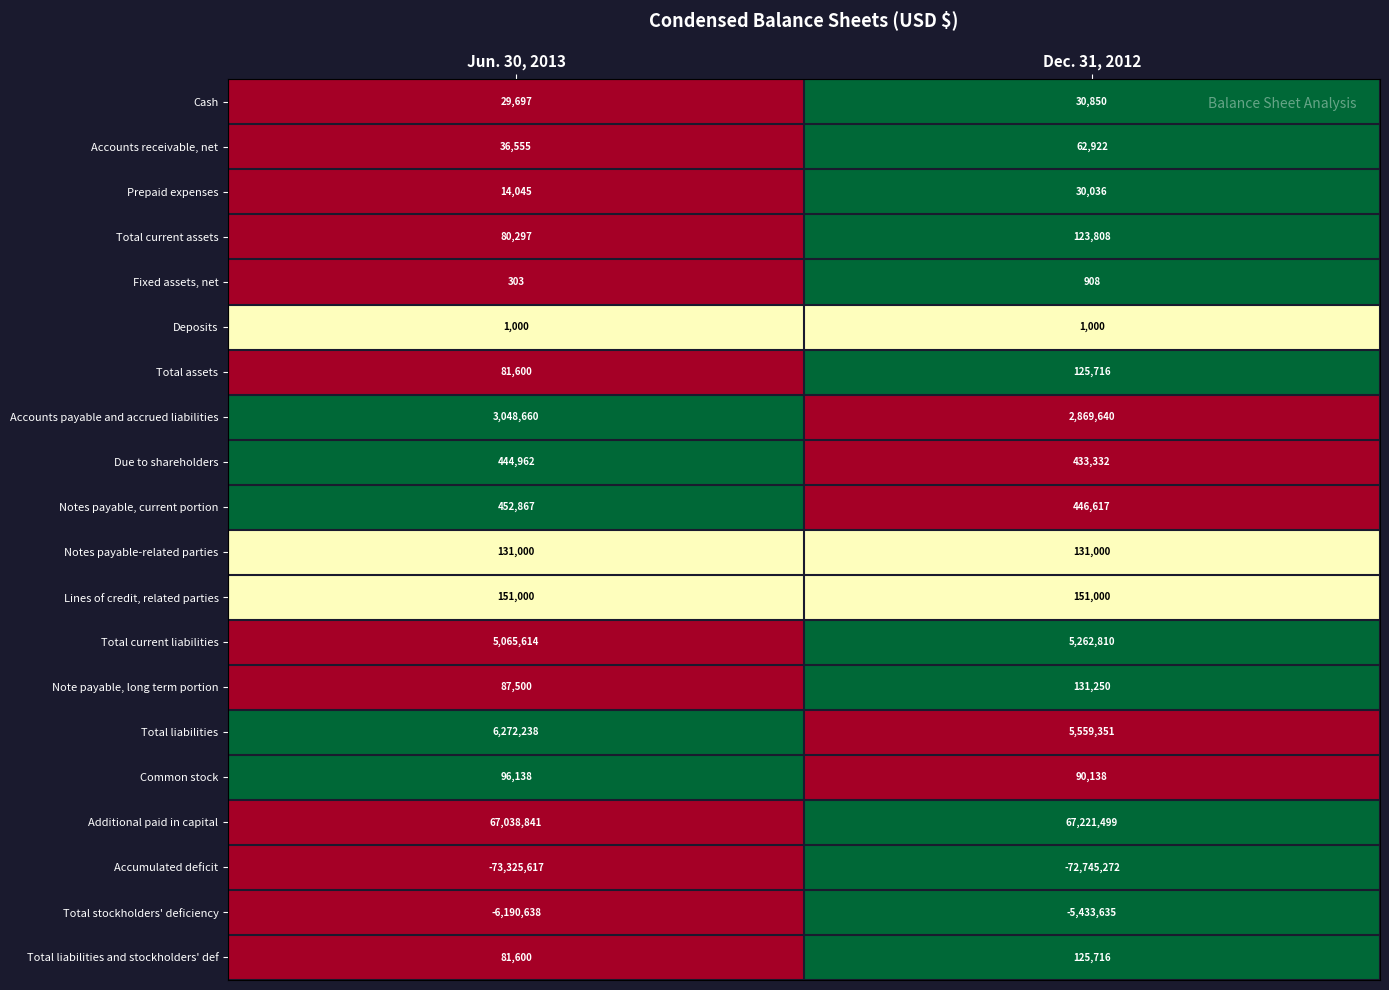

Which series has the largest total across all categories?

Additional paid in capital